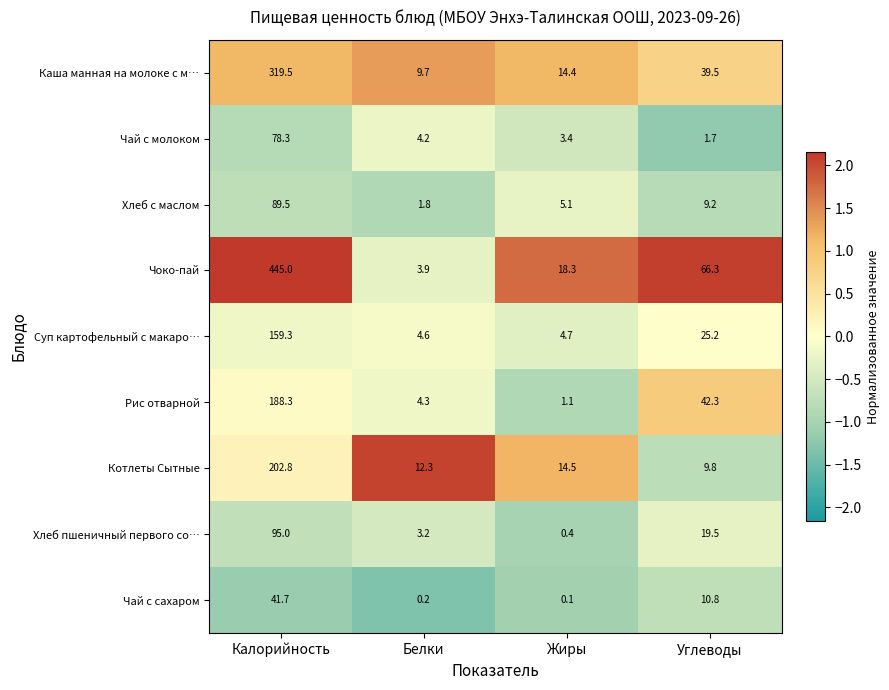

At which label is Хлеб с маслом closest to 45?

Углеводы